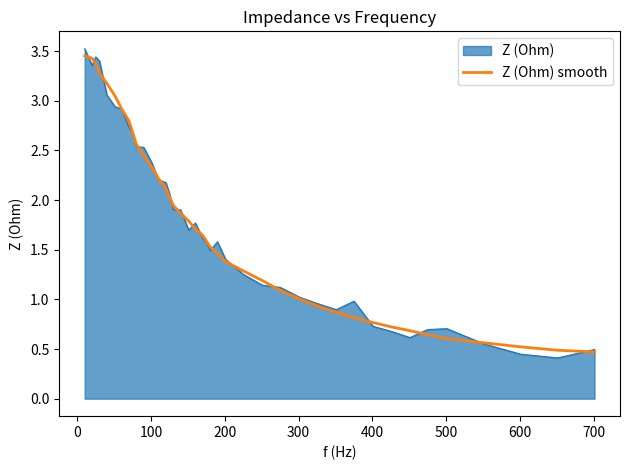

Which series has the largest range (max minus min)?

Z (Ohm)